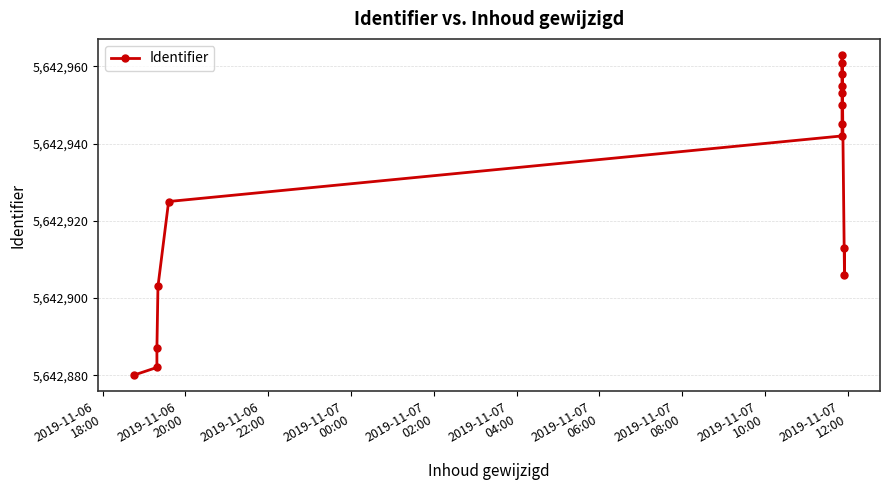

What is the sum of all values?

84643923